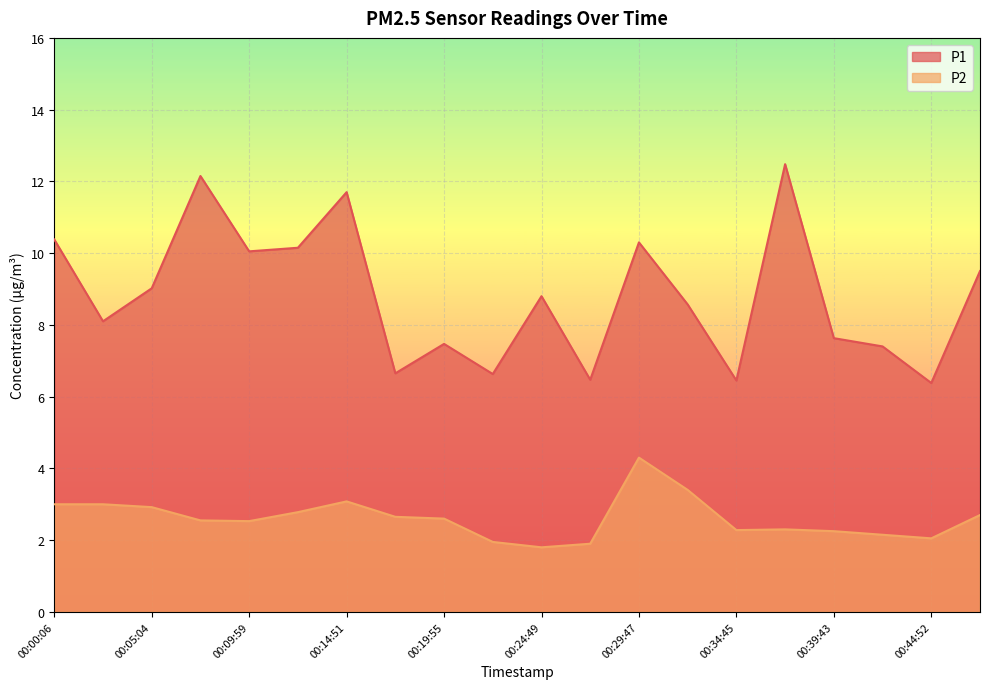

What is the difference between the second highest and minimum values in the P2 series?

1.6